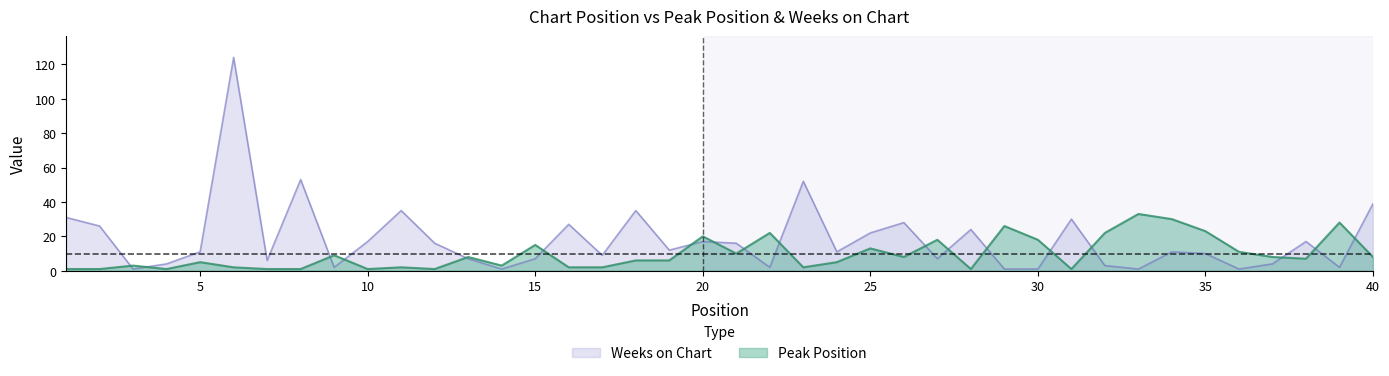

After their last crossing, which series has the higher values: Weeks on Chart or Peak Position?

Weeks on Chart